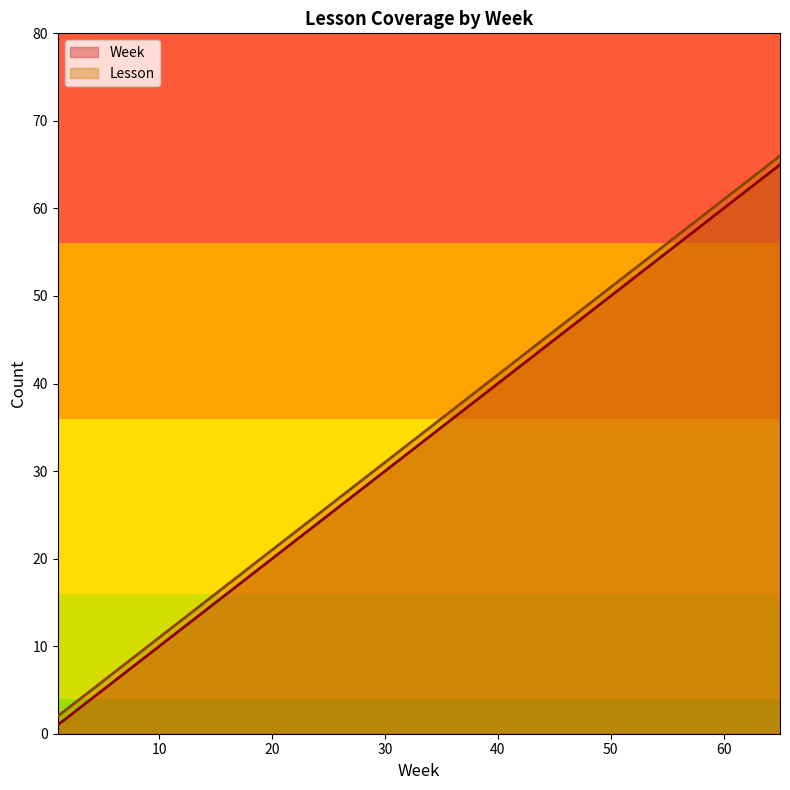

What is the average value of the Week series?

33